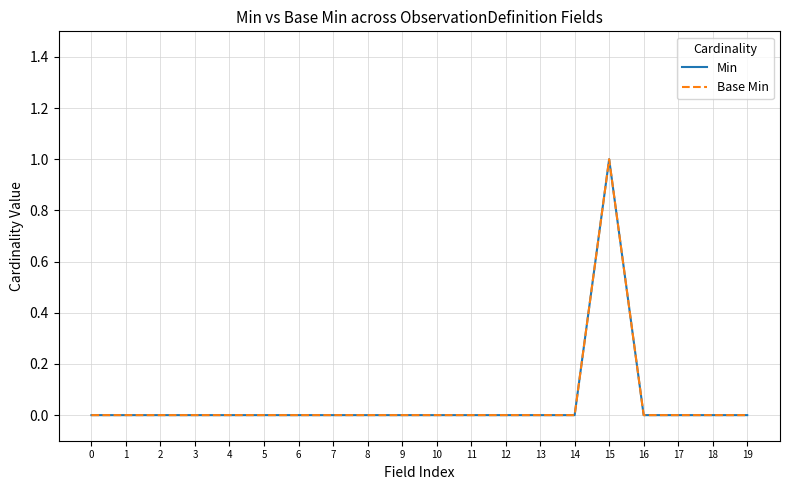

Is this an area chart (filled region under the line)?

No